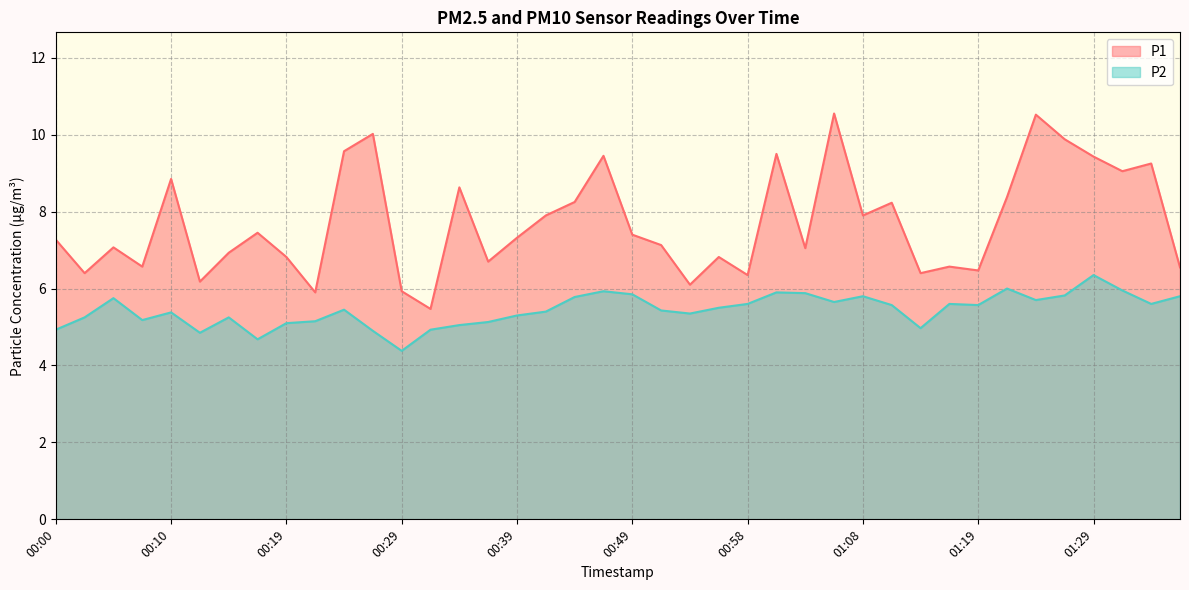

What are all the series names shown in the legend?

P1, P2